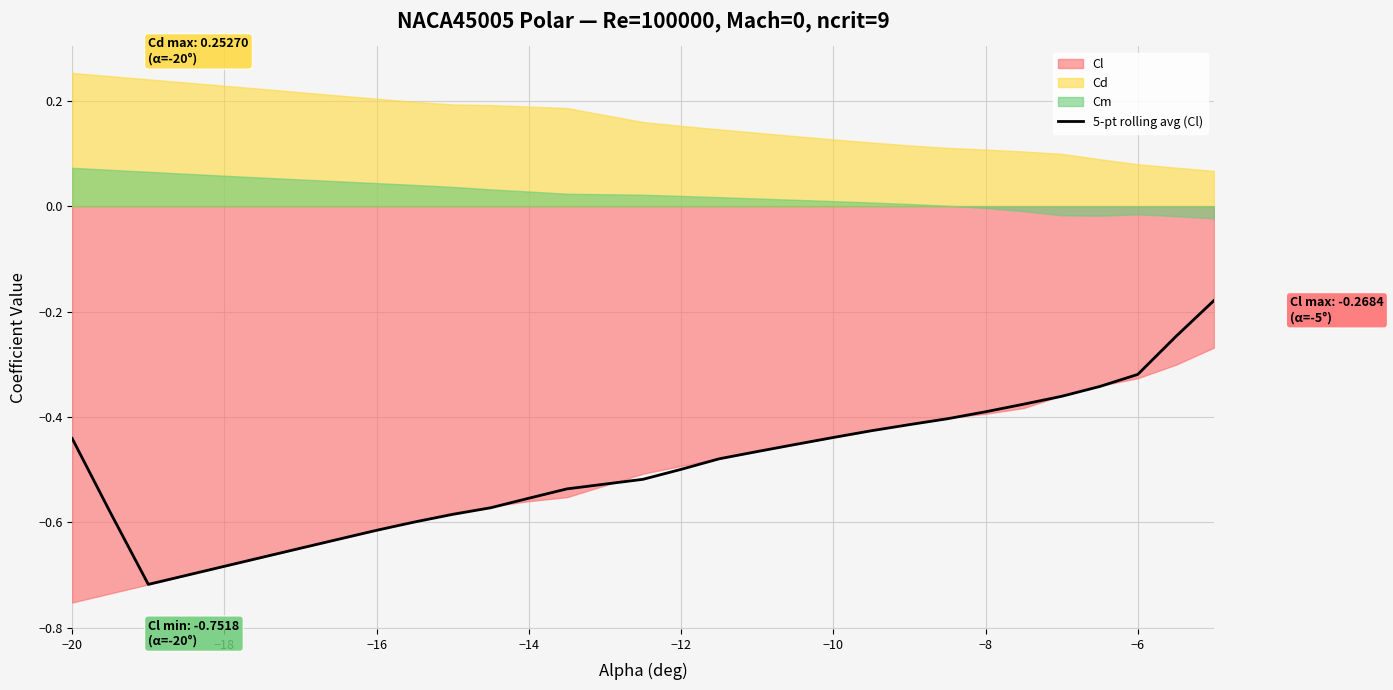

Reading left to right, what are all the values shown in this chart?

-0.4	-0.6	-0.7	-0.7	-0.7	-0.7	-0.6	-0.6	-0.6	-0.6	-0.6	-0.6	-0.6	-0.5	-0.5	-0.5	-0.5	-0.5	-0.5	-0.4	-0.4	-0.4	-0.4	-0.4	-0.4	-0.4	-0.3	-0.3	-0.2	-0.2